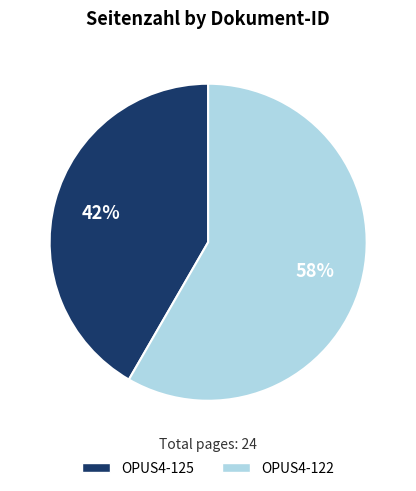

Is the sum of OPUS4-122 and OPUS4-125 greater than half?

Yes